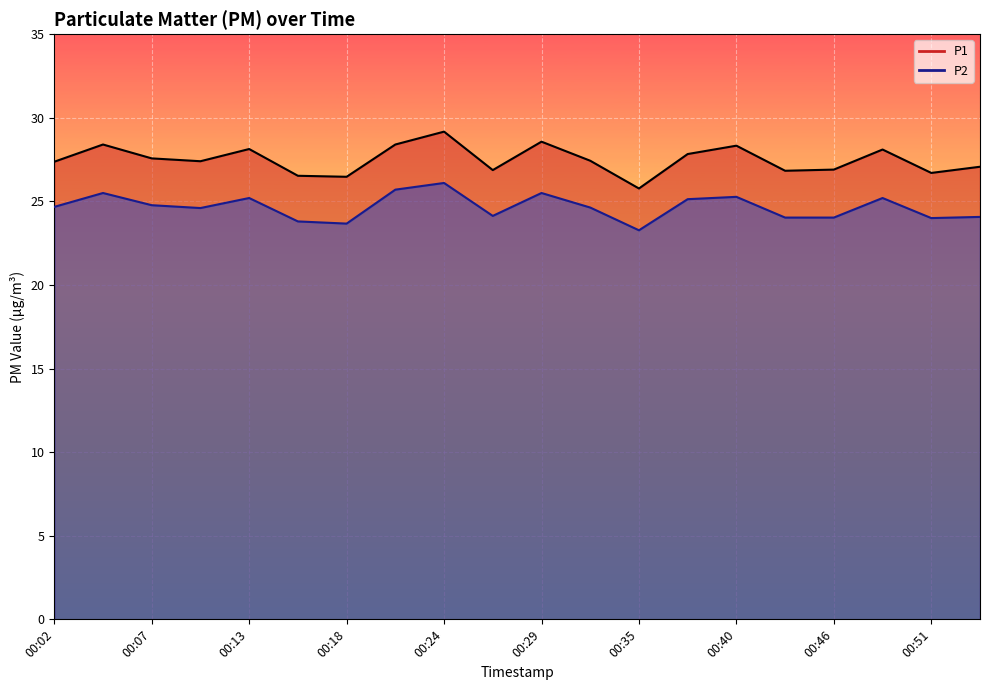

How many lines are shown in the chart?

2